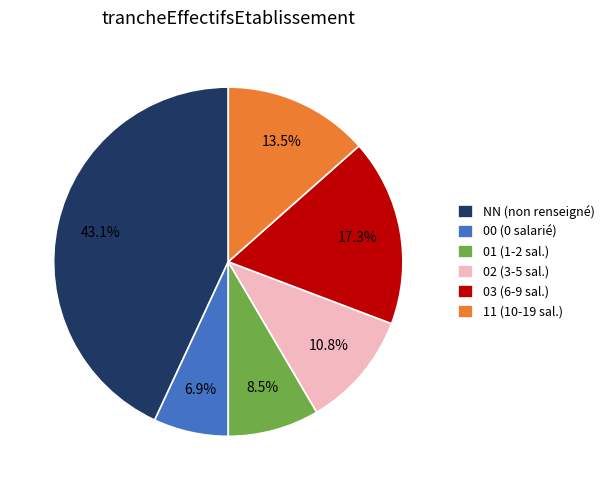

Rank the categories by value from highest to lowest.

NN, 03, 11, 02, 01, 00